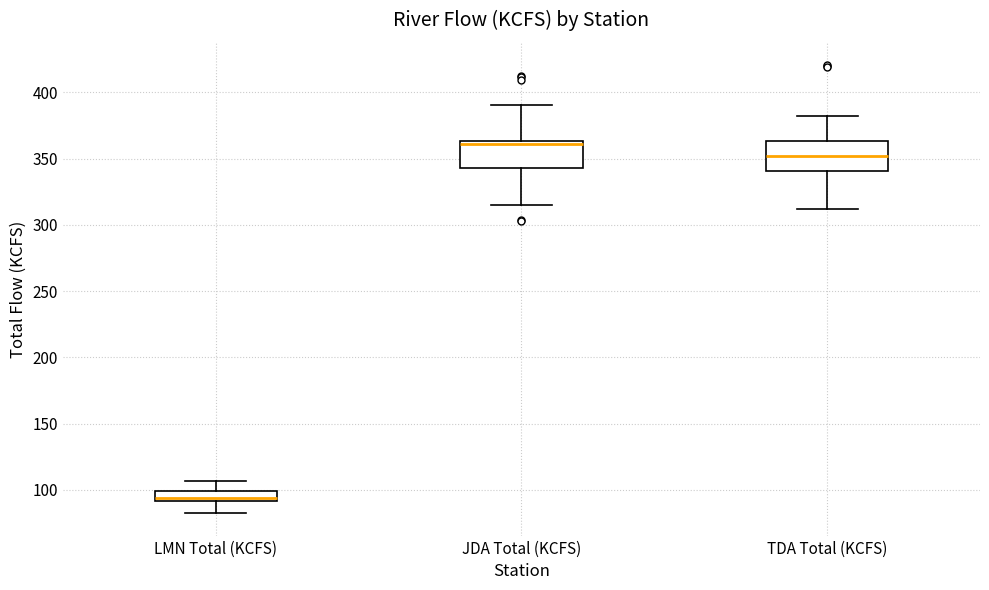

Reading left to right, transcribe this box plot: for each box, give where its median line is, the range the box spans, and where its two whiskers end, as read against the y-axis. The values are not printed on the chart, so give them approximately, as read against the axis.

LMN Total (KCFS): median 95, box 90 to 100, whiskers 80 to 105
JDA Total (KCFS): median 360, box 345 to 365, whiskers 315 to 390
TDA Total (KCFS): median 350, box 340 to 365, whiskers 310 to 380